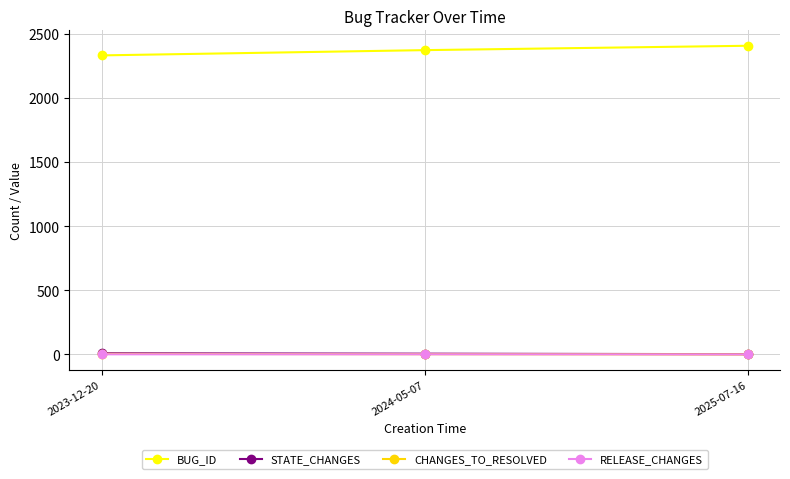

What position from the right is 2023-12-20?

3